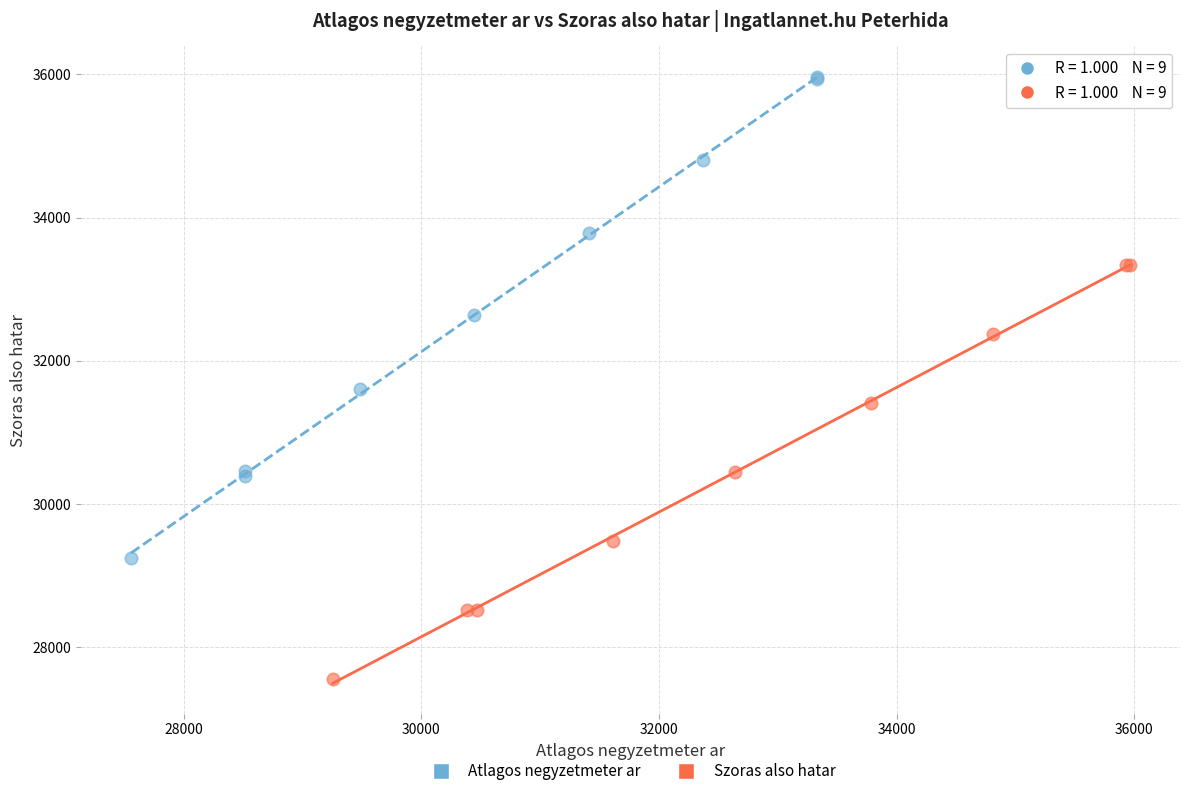

Which series reaches the minimum Y coordinate?

Szoras also hatar